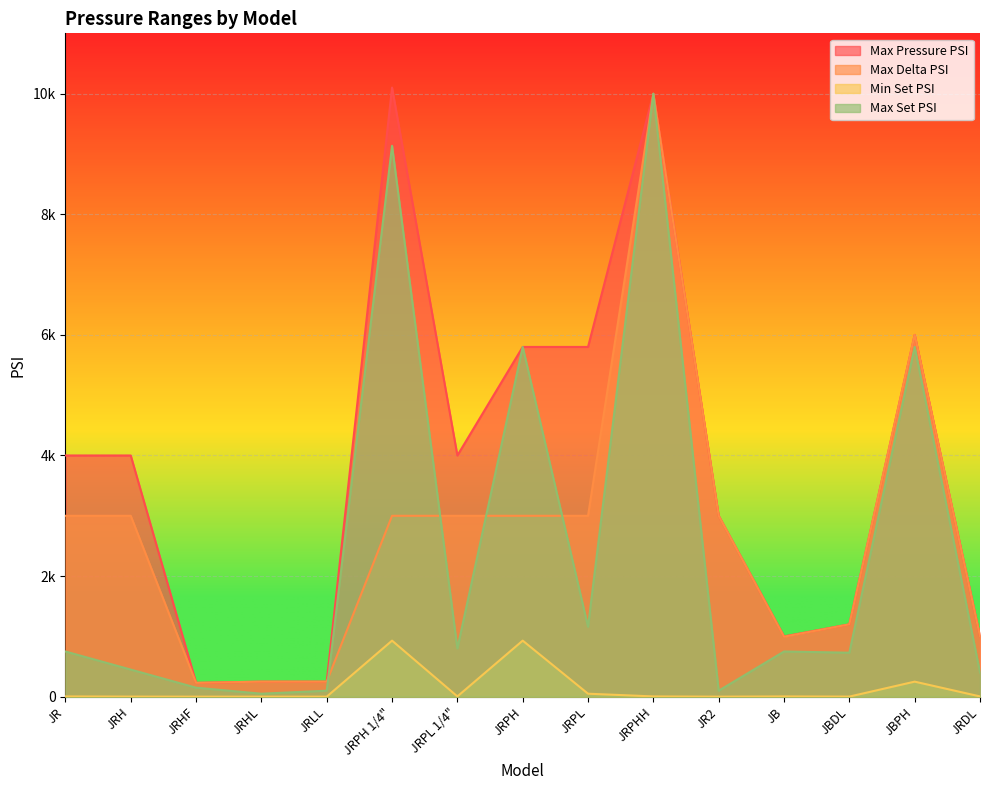

Is it true that Max Set PSI equals 275 at JR?

False